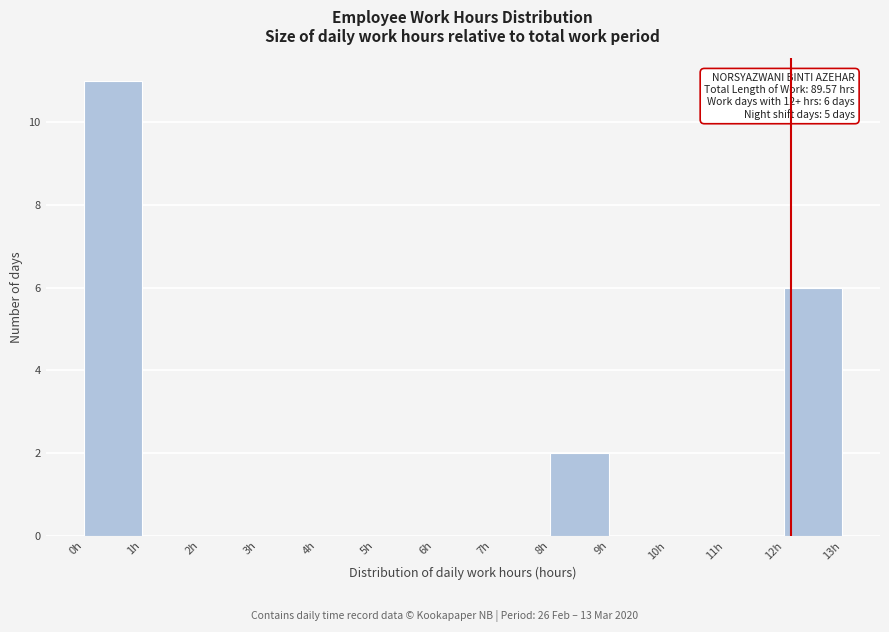

Which range on the x-axis has the tallest bar?

0 to 1